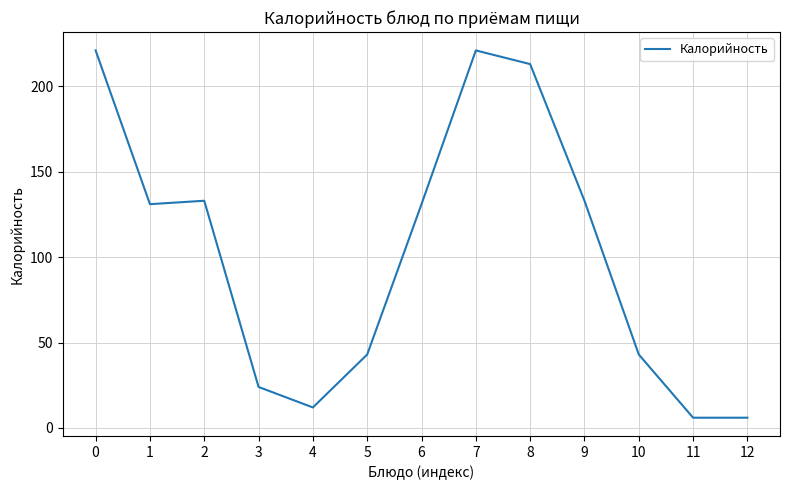

What is the change in value from 0 to 12?

-215